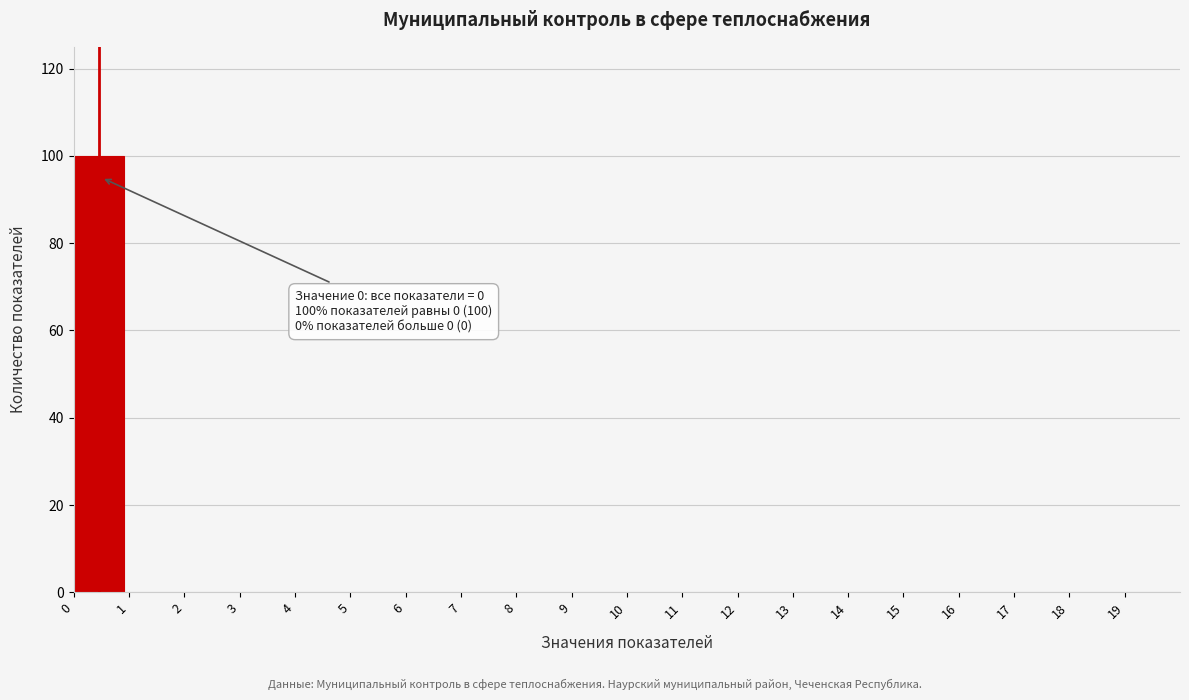

Which range on the x-axis has the tallest bar?

0 to 1